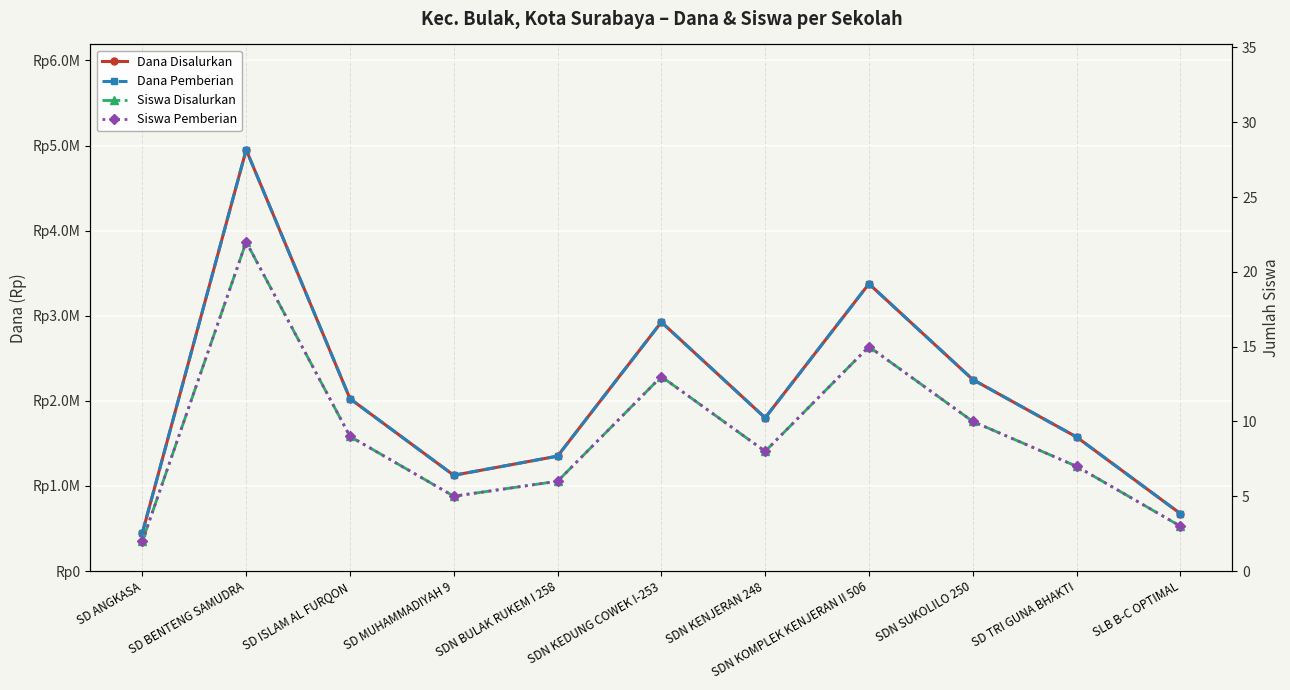

What is the greatest value displayed?

4950000